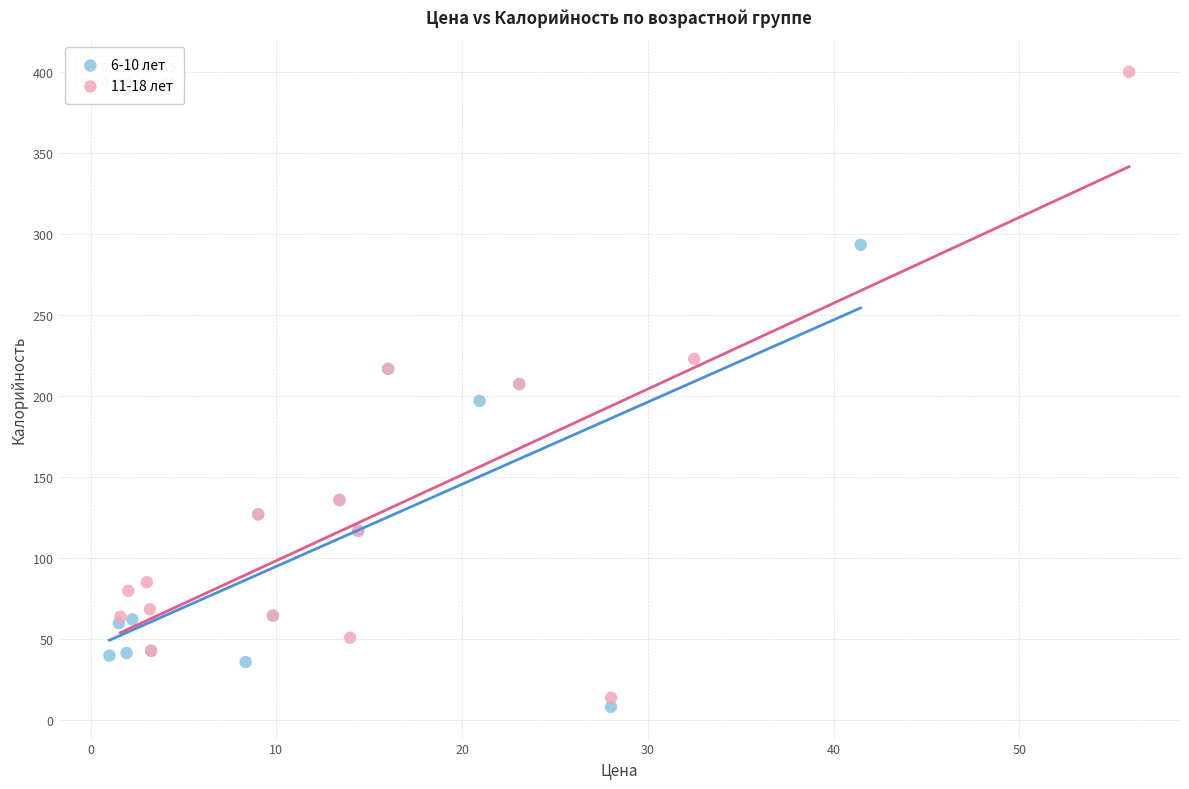

Which series reaches the minimum Y coordinate?

6-10 лет